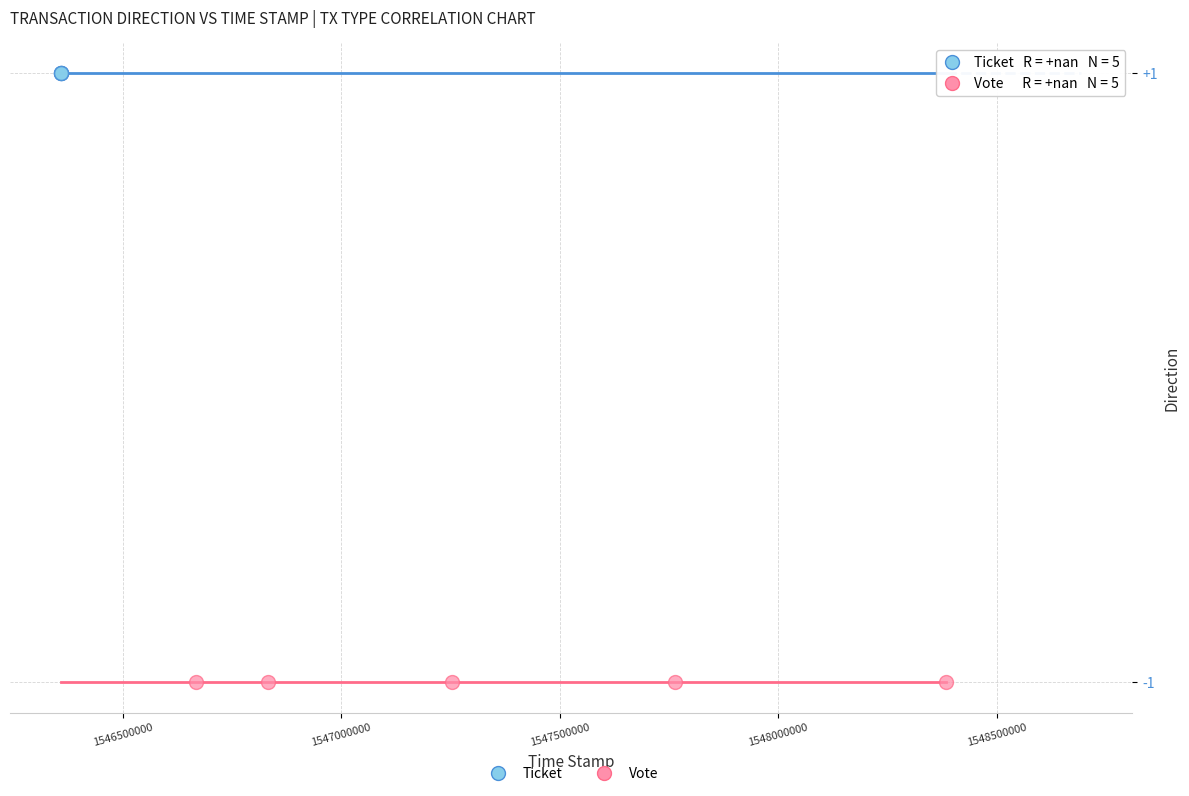

Which series reaches the minimum Y coordinate?

Vote